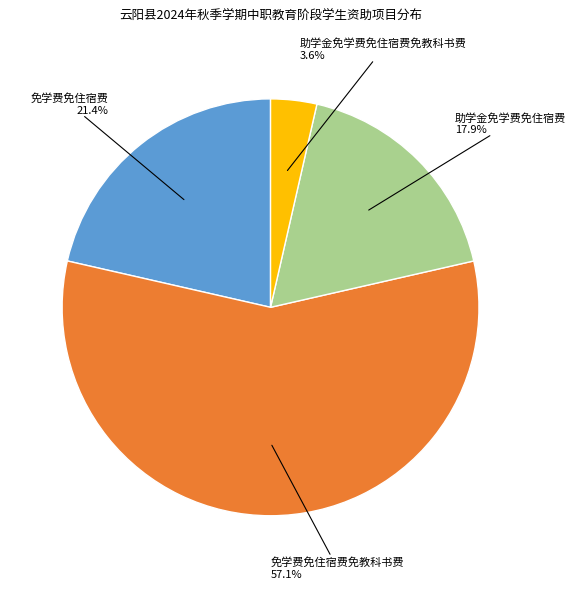

Is there any slice that represents more than half of the pie?

Yes